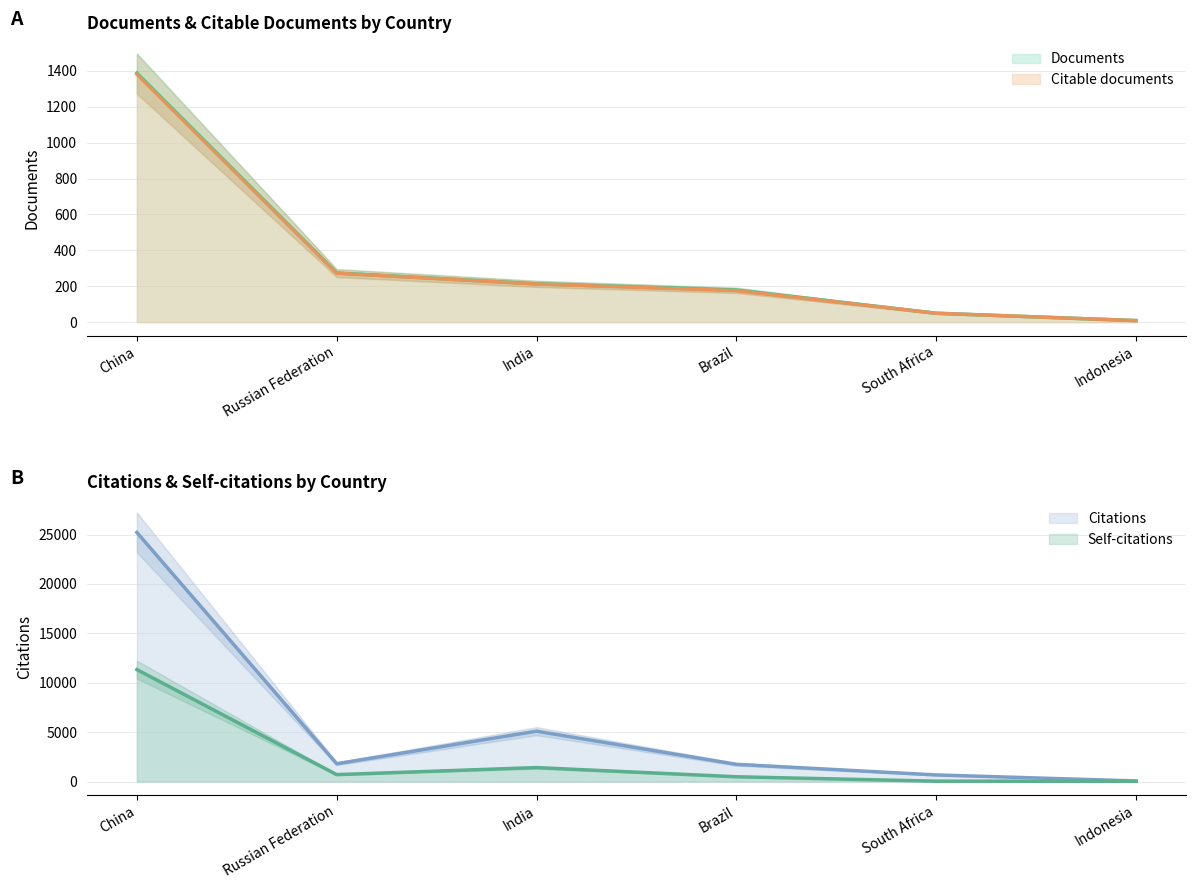

List the labels in order of Citations value, smallest first.

Indonesia, South Africa, Brazil, Russian Federation, India, China